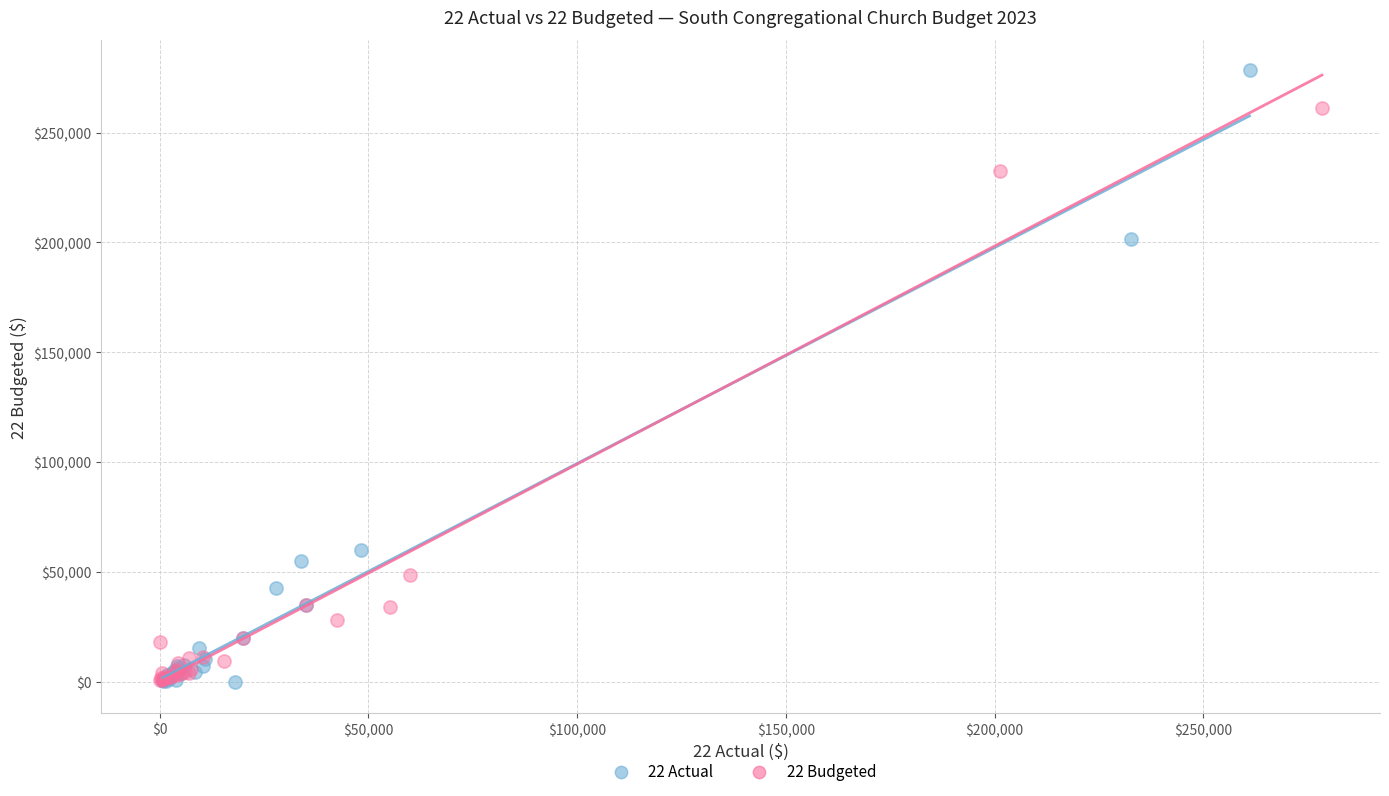

Which series has the widest spread of Y values?

22 Actual